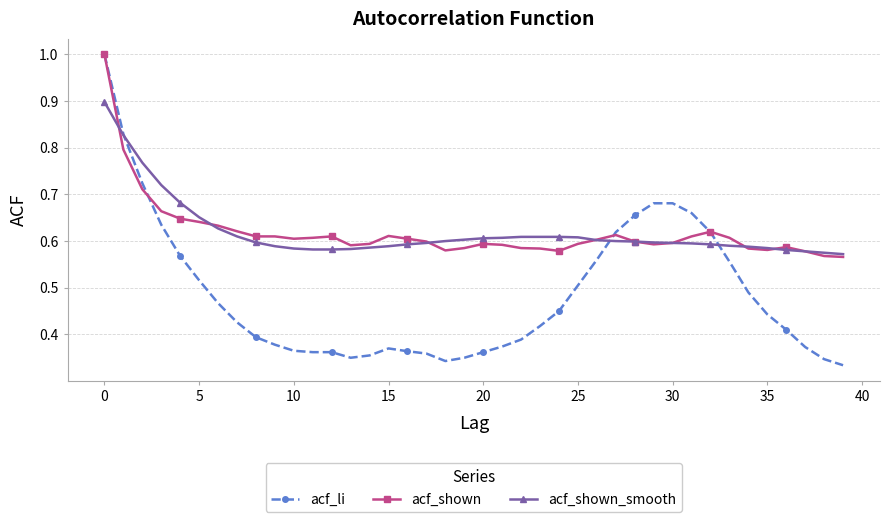

Which series has the largest range (max minus min)?

acf_li